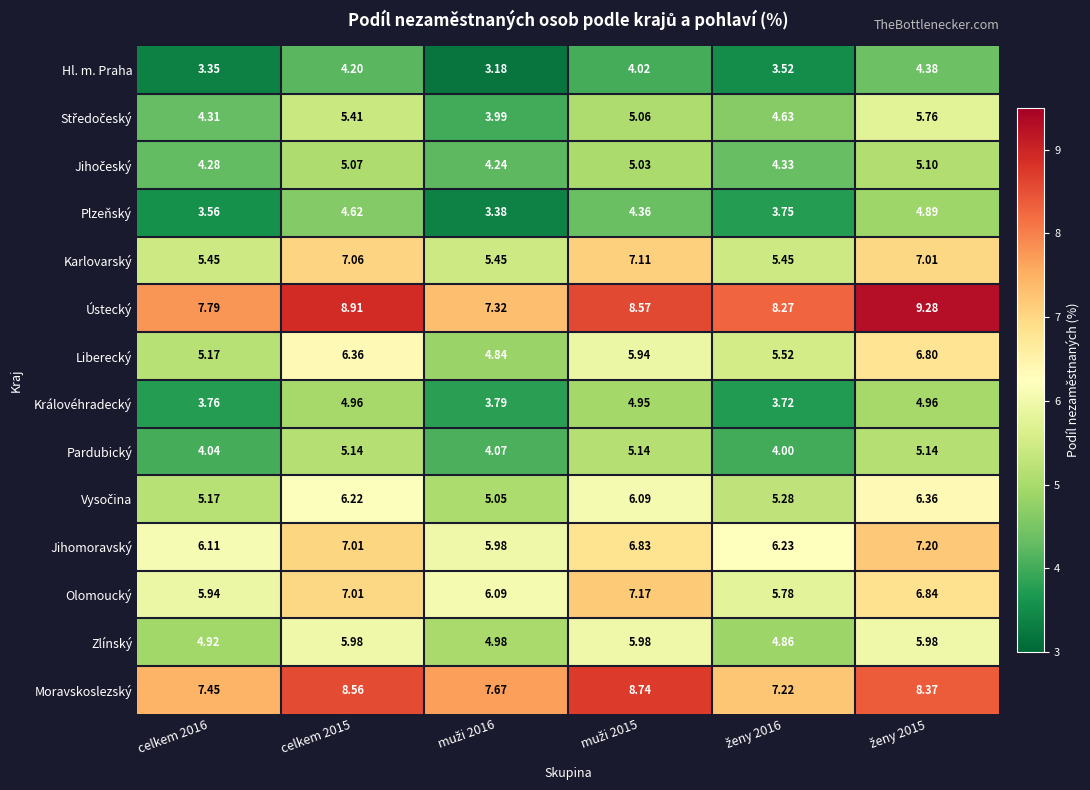

How many series are shown in this chart?

14